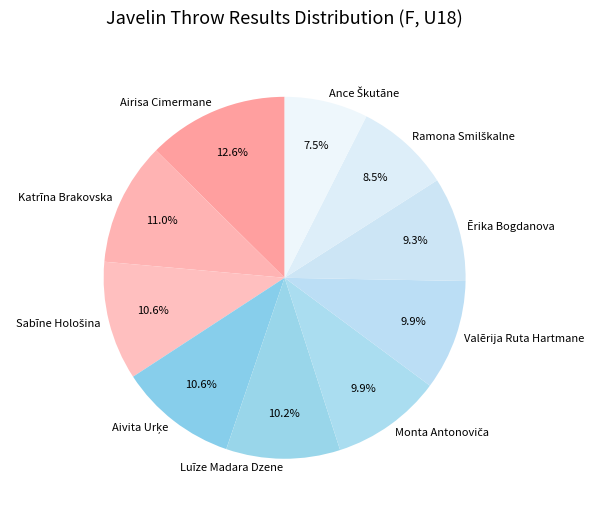

To the nearest percent, what is the average slice percentage?

10%